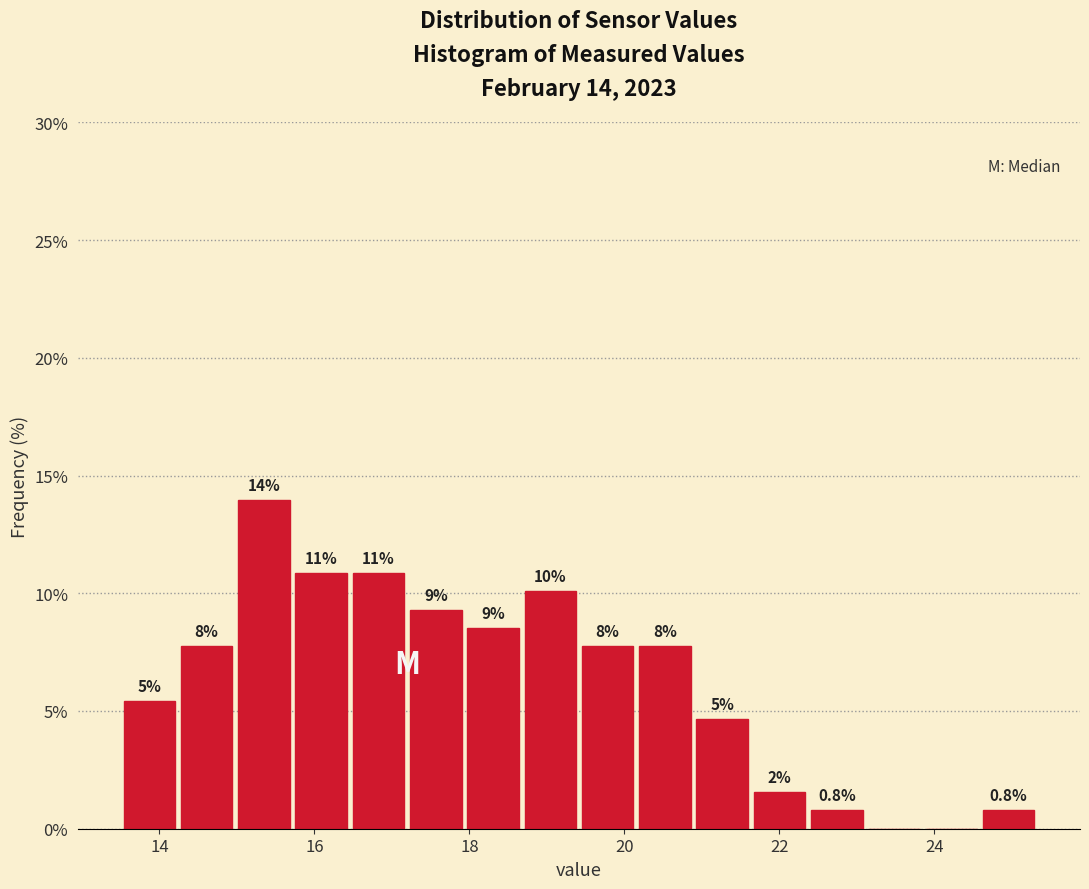

Around what value on the x-axis is the tallest bar? Give the approximate position of its centre, as read against the axis.

15.4